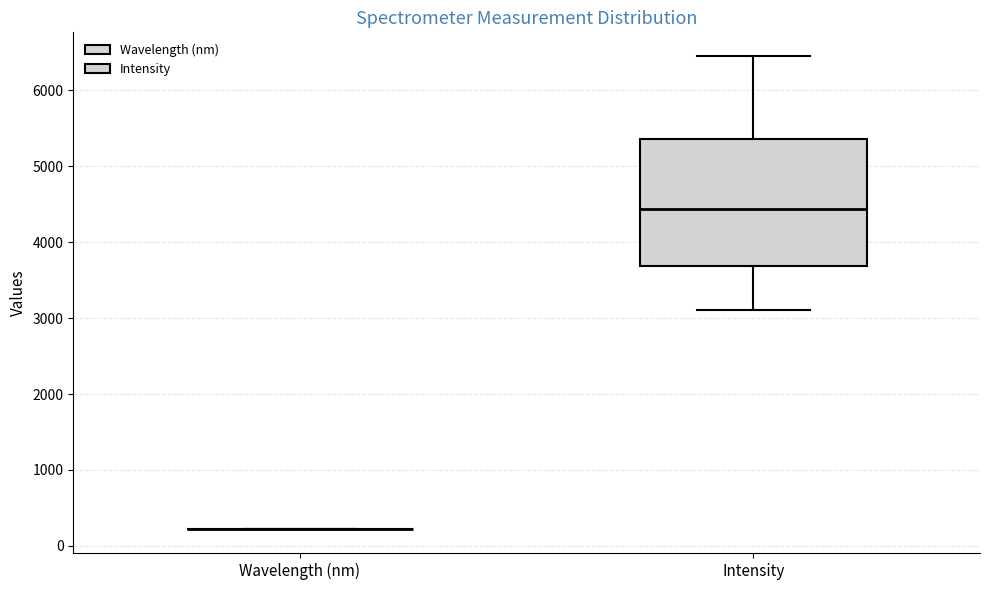

Comparing the boxes themselves (not the whiskers), which one is the tallest?

Intensity